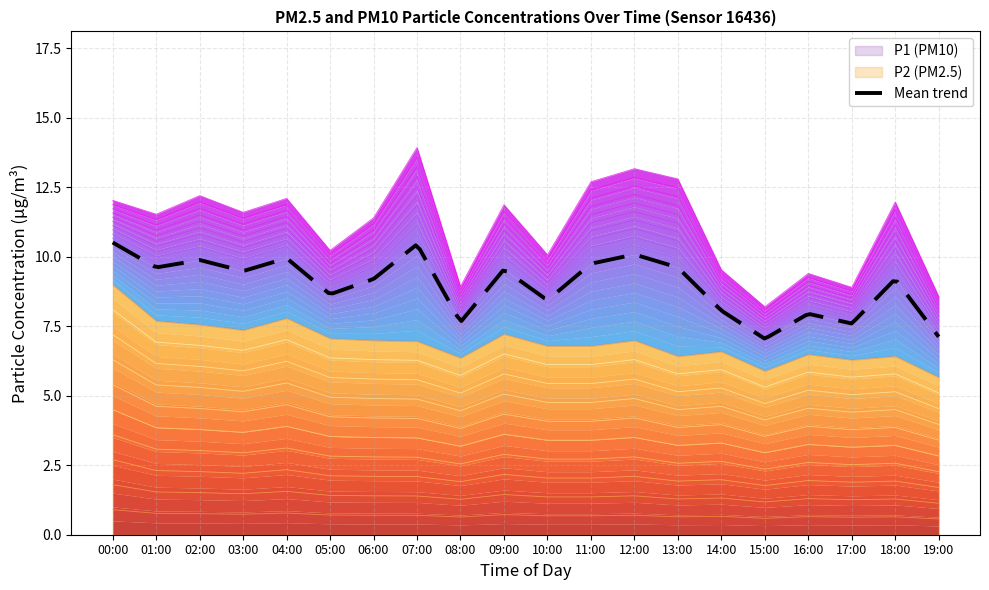

How many lines are shown in the chart?

2